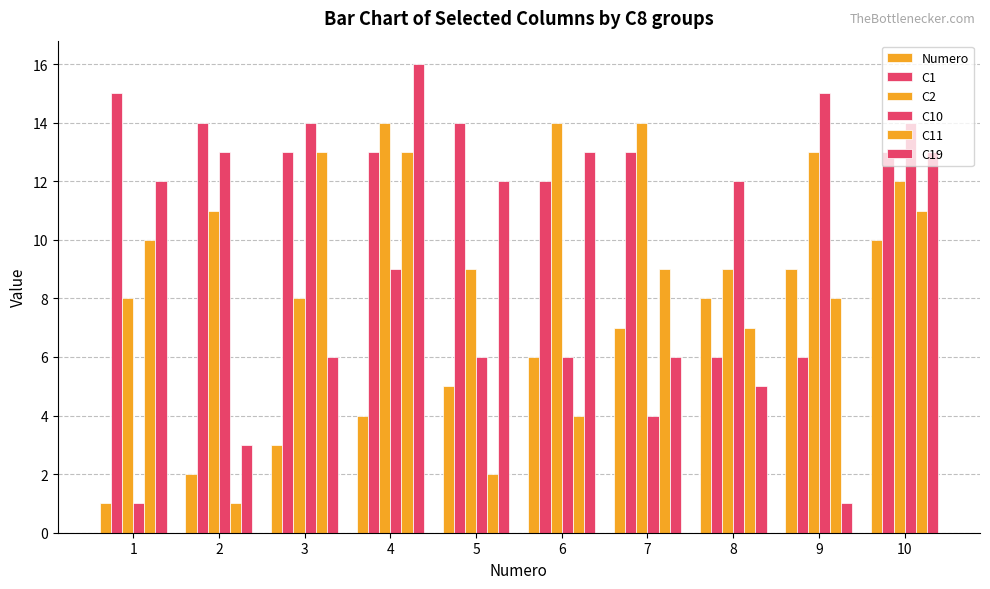

What is the approximate value of C10 at 5, to the nearest 5?

5